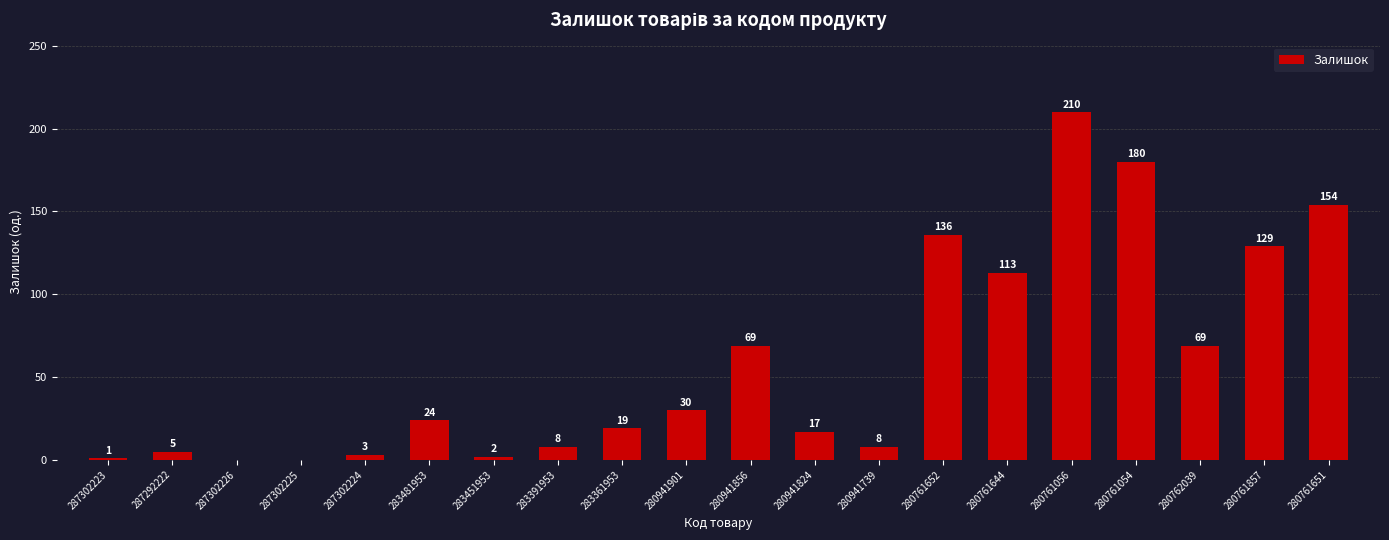

Is it true that the value at 287292222 is 5?

True